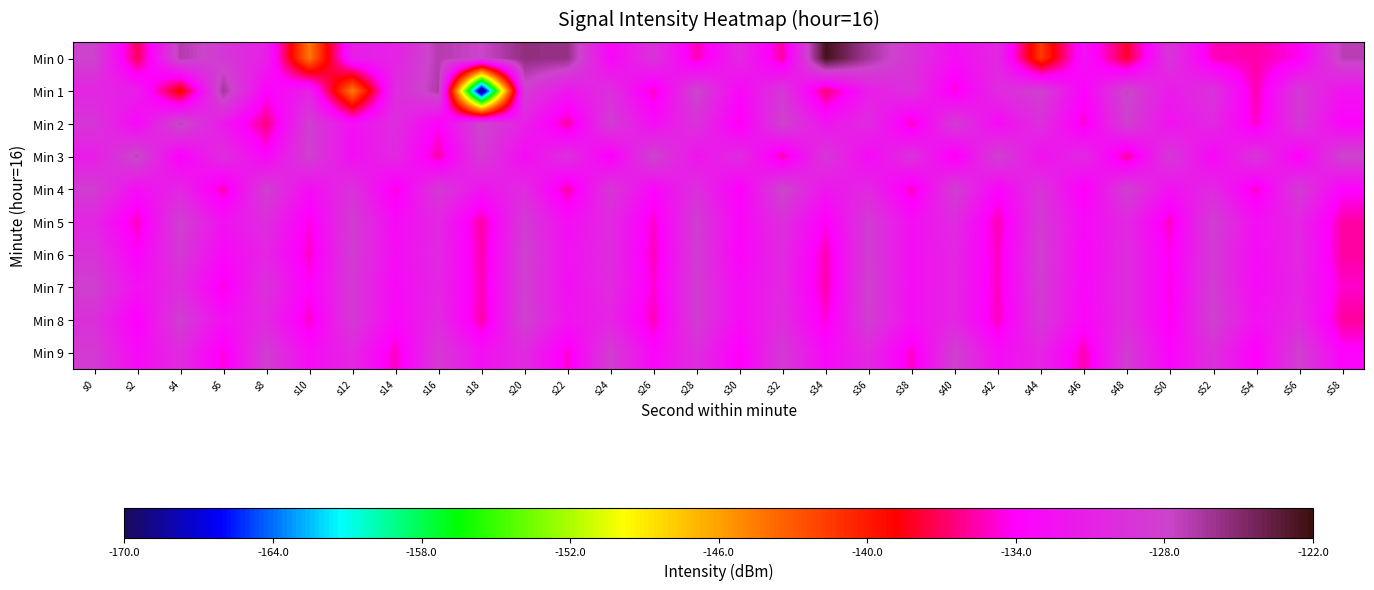

What is the greatest value displayed?

-122.4